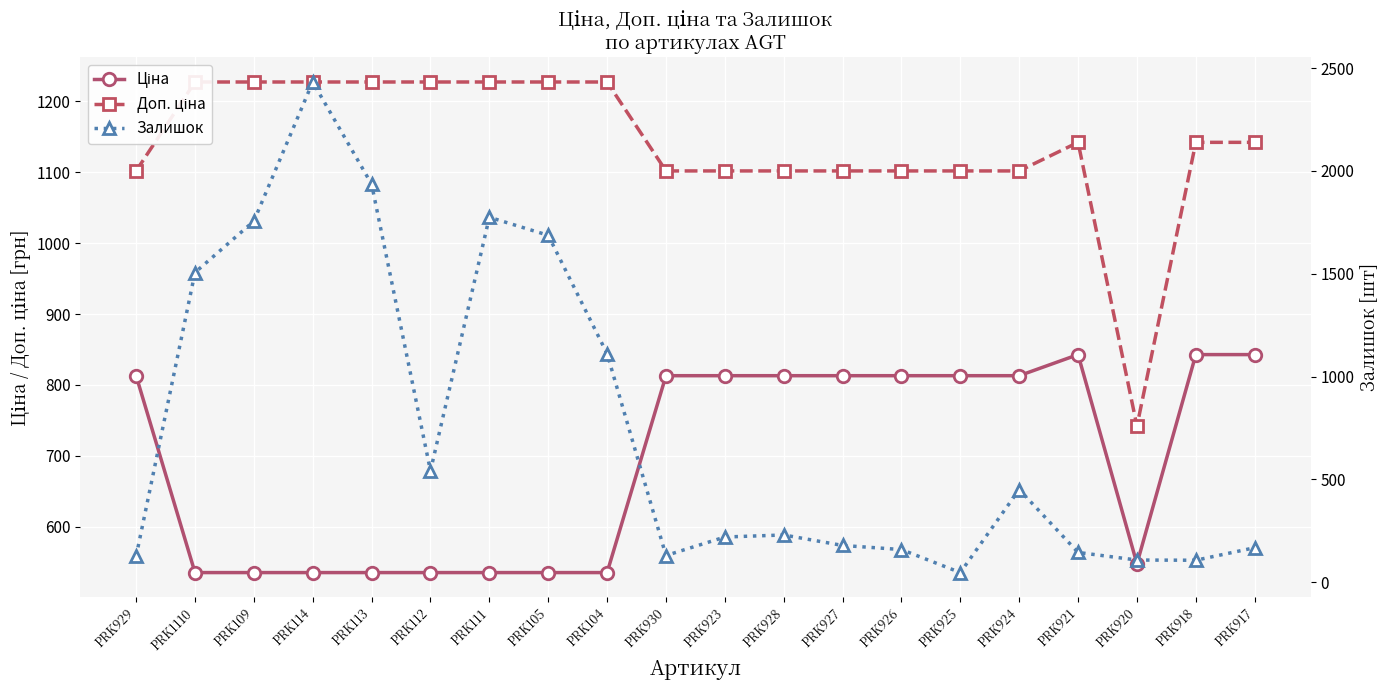

What is the average value of the Ціна series?

693.2